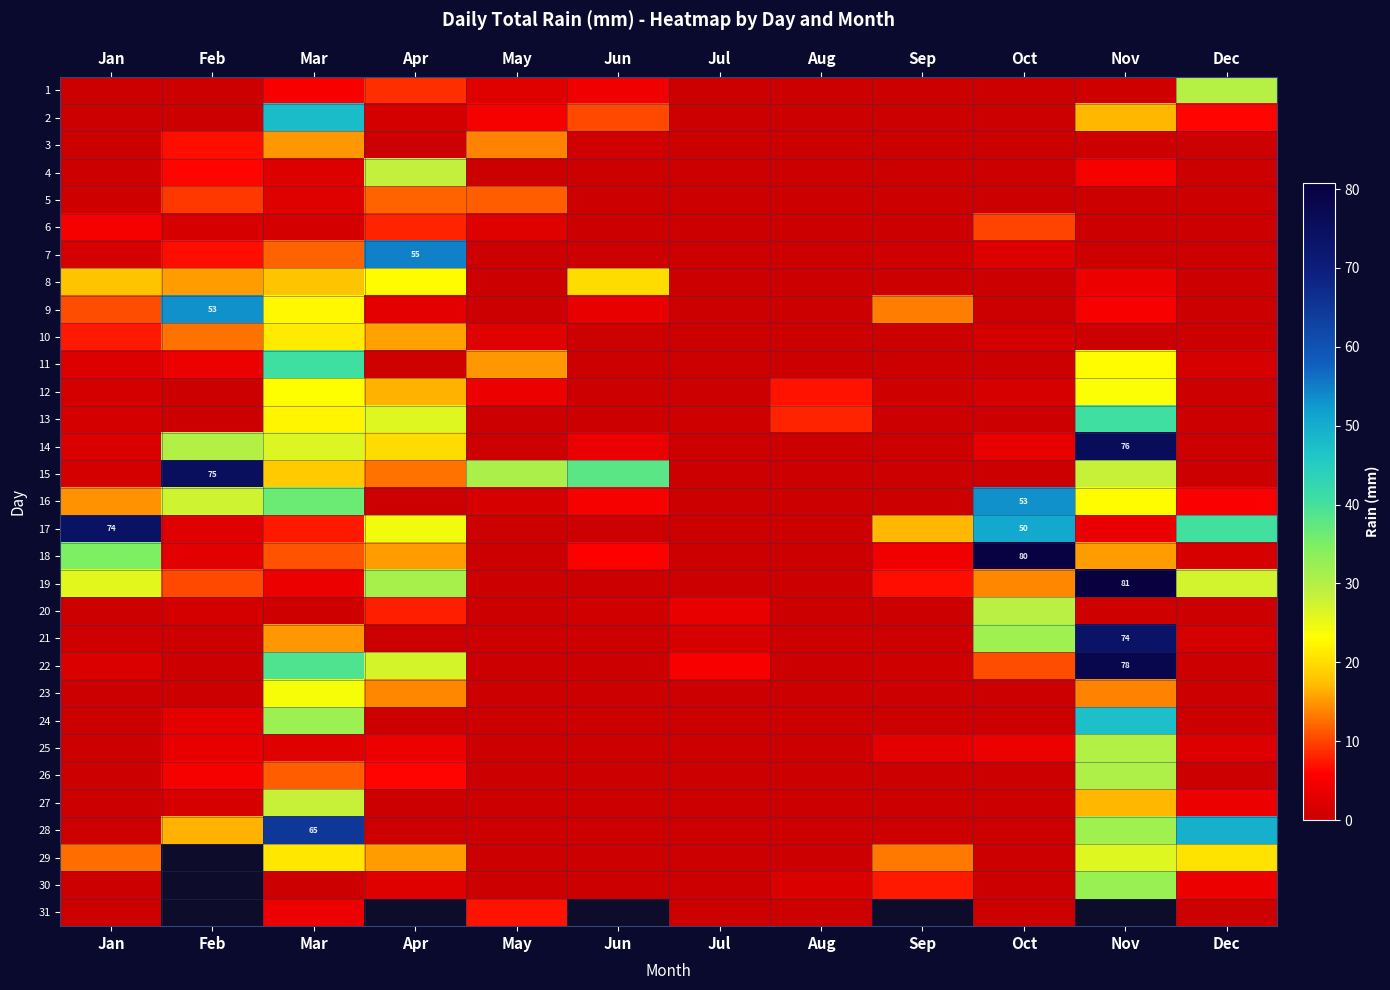

At which label does 27 reach its peak?

Mar